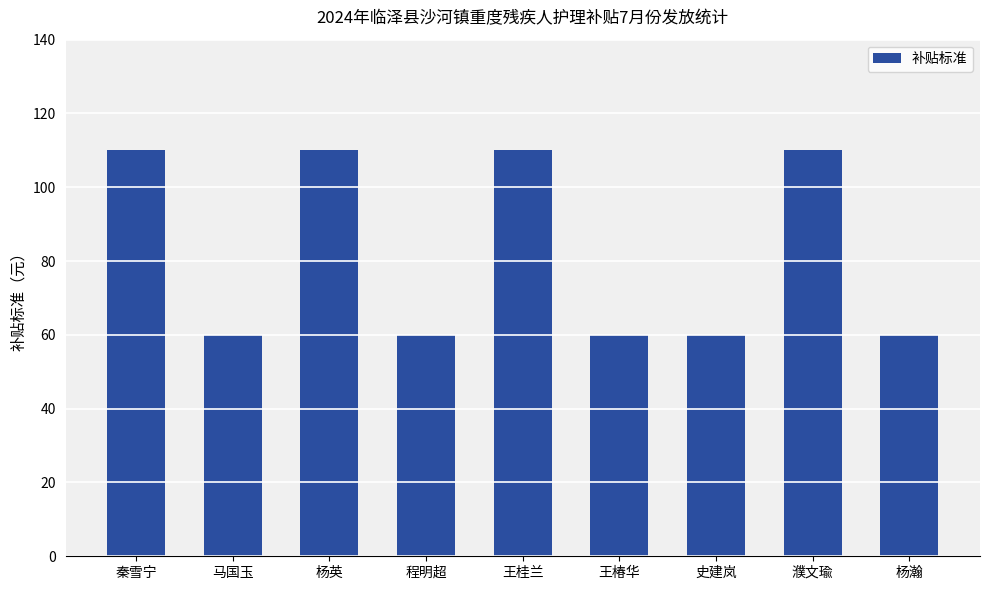

What is the label of the 1st bar from the right?

杨瀚